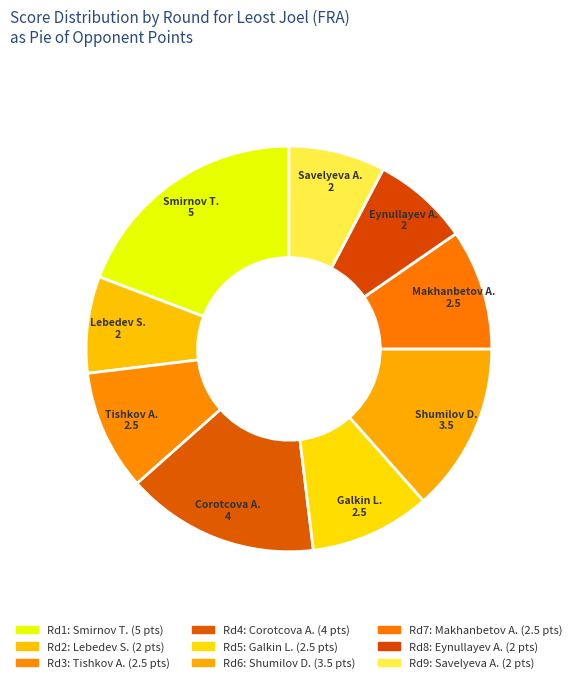

Count the number of slices in the pie.

9